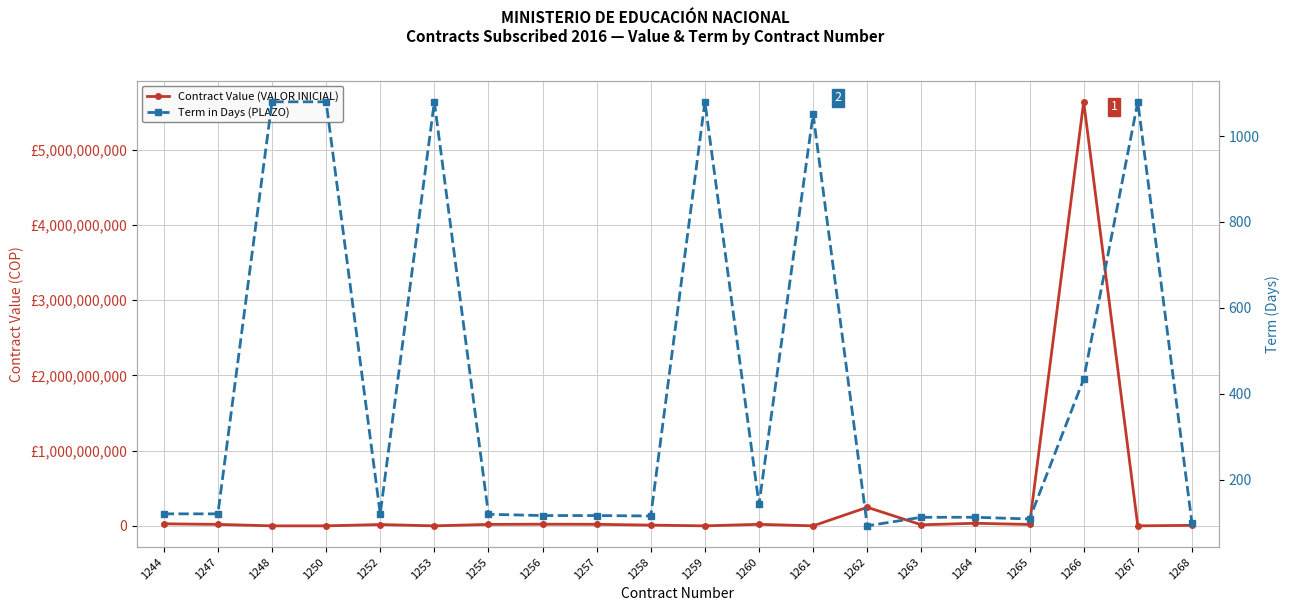

How many data points does each series have?

20